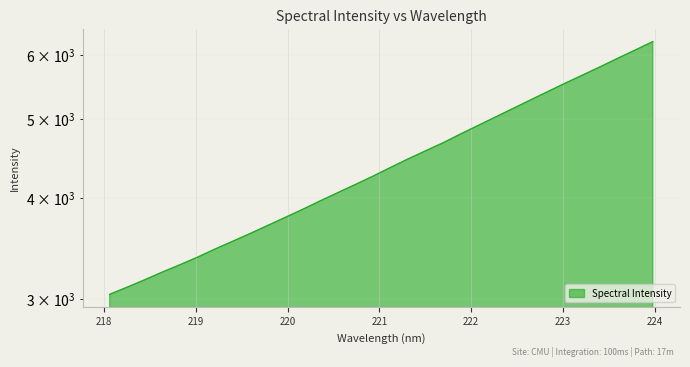

What position from the left is 223.0264?

27